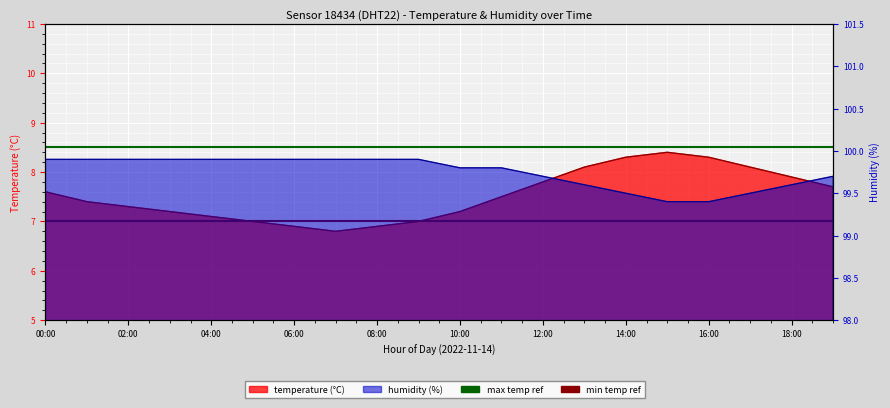

The value of max_temp_ref at 00:00 is 3.4. True or false?

False